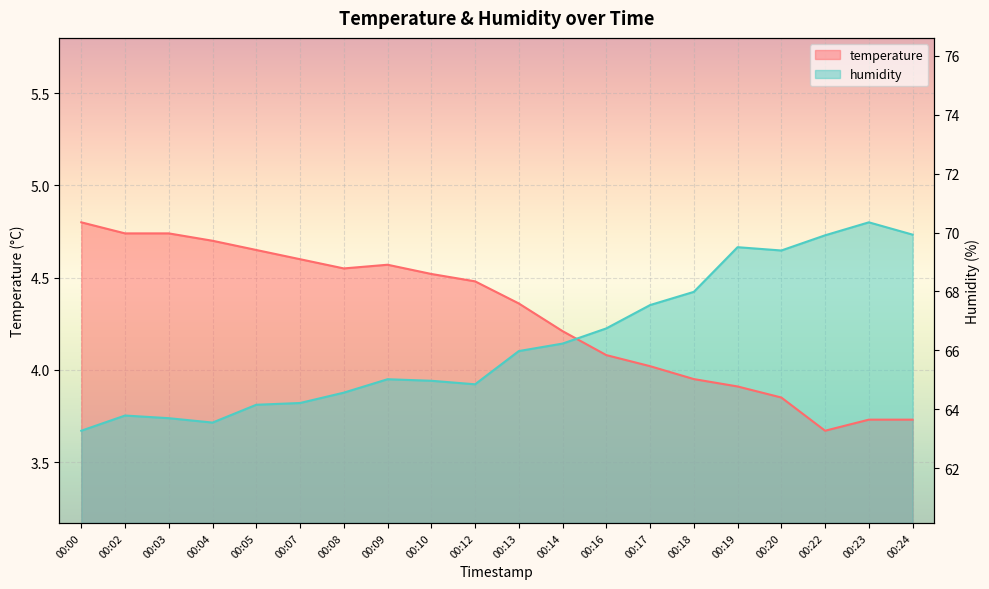

How many values in the temperature series exceed 4?

14